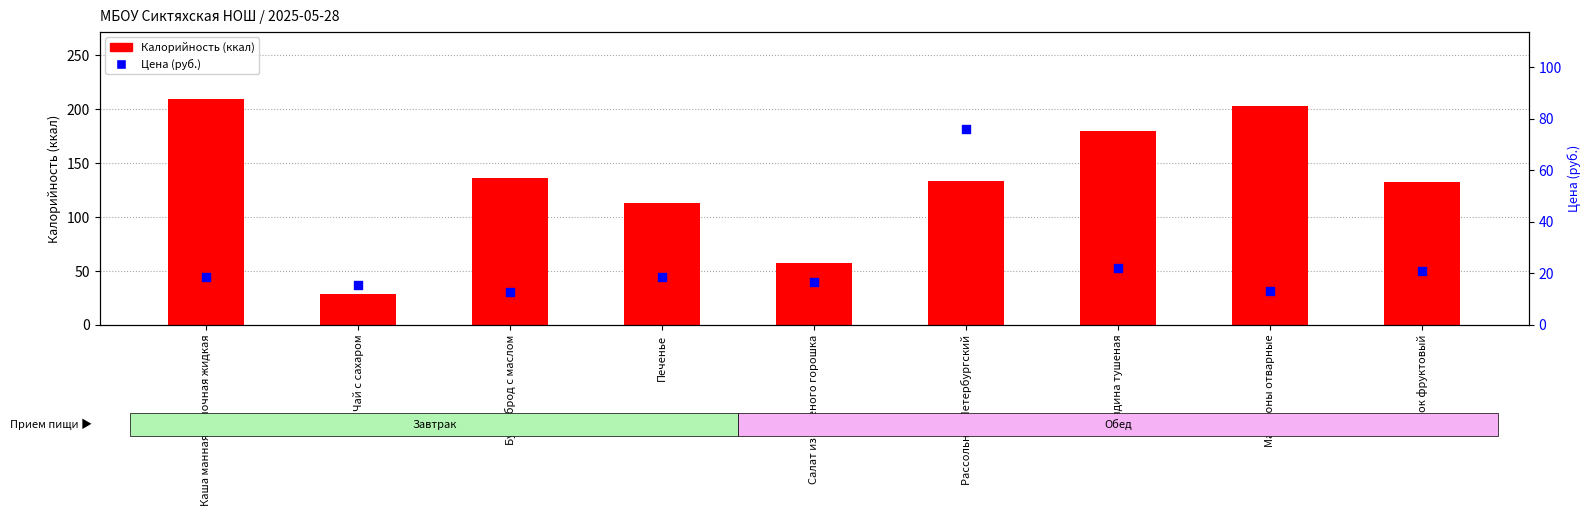

What are all the series names shown in the legend?

Калорийность (ккал), Цена (руб.)